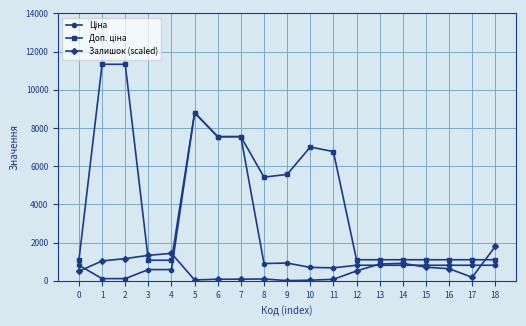

Is this an area chart (filled region under the line)?

No